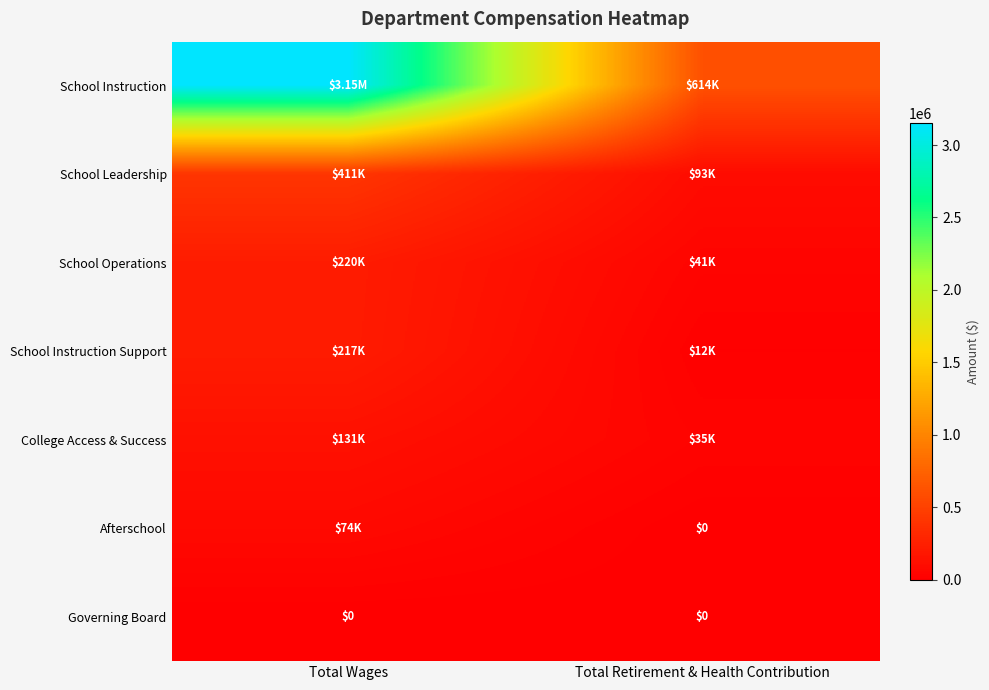

What is the total value across all series at Total Retirement & Health Contribution?

795453